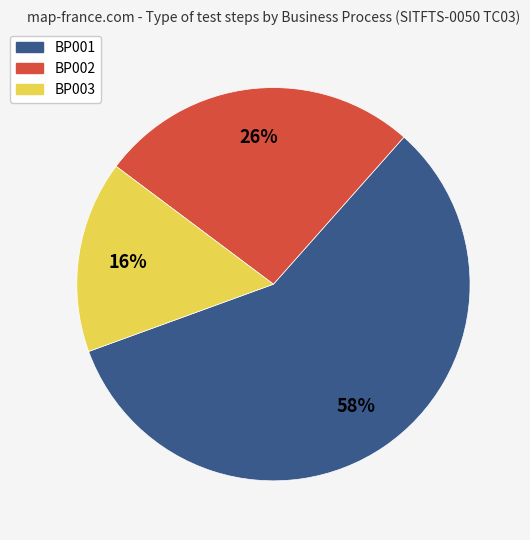

Does BP002 represent more than half of the total?

No